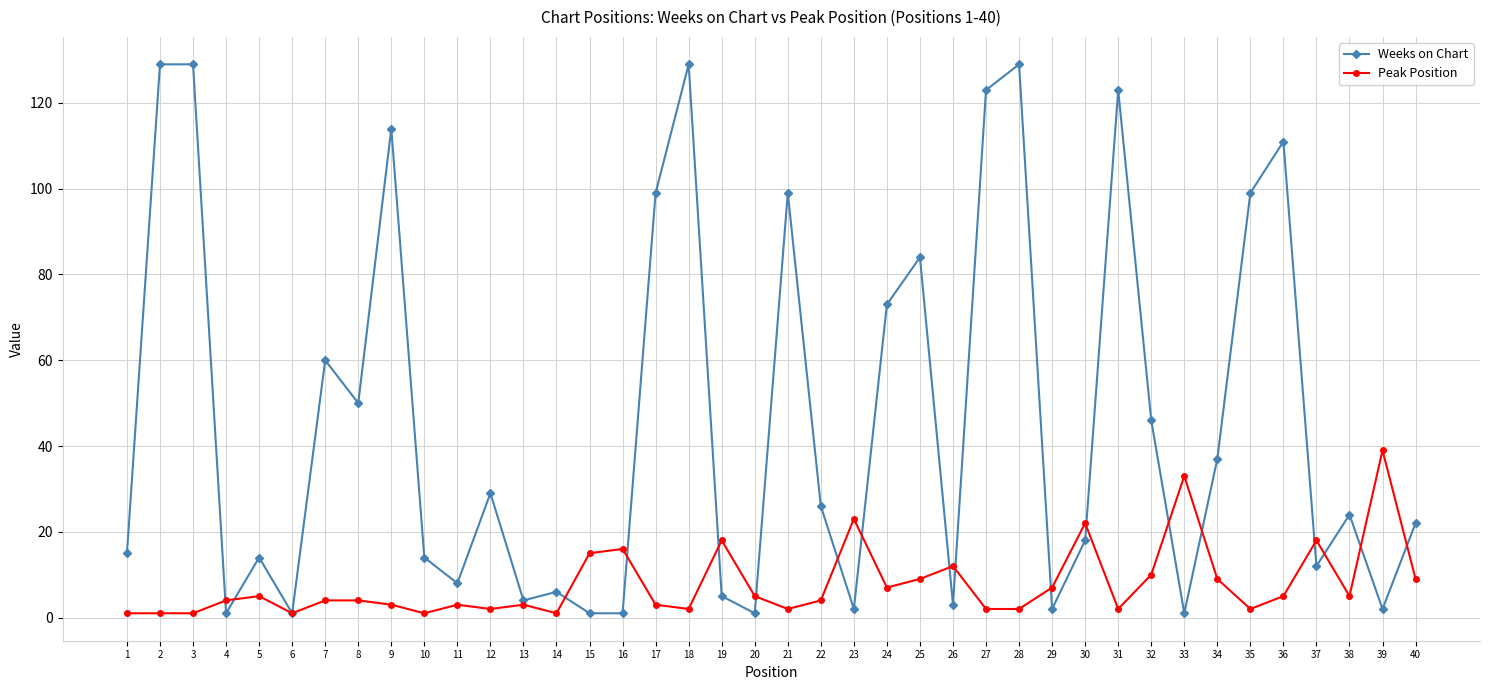

What is the sum of the Weeks on Chart values at 8 and 3?

179